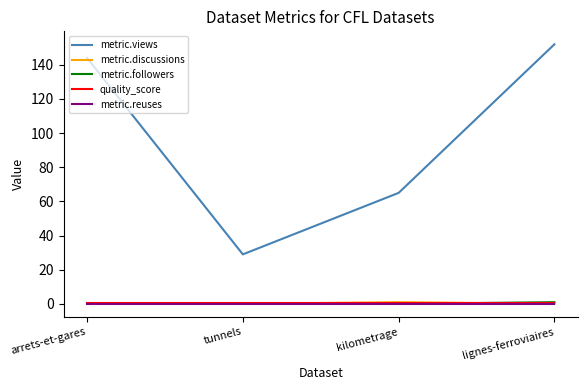

What is the lowest value of the metric.views series?

29.0